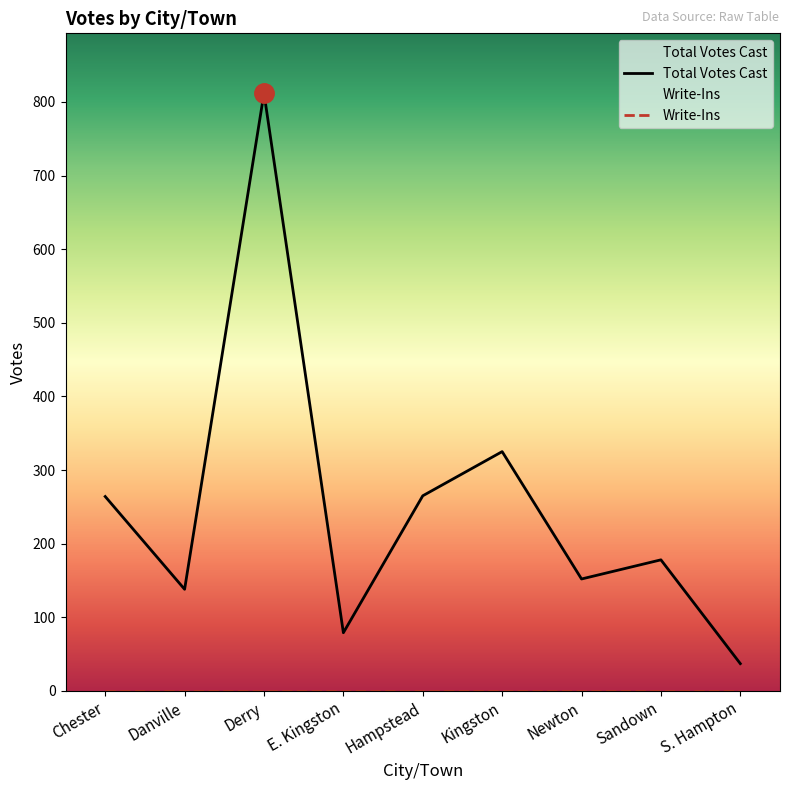

Which has a higher value, Sandown or S. Hampton?

Sandown